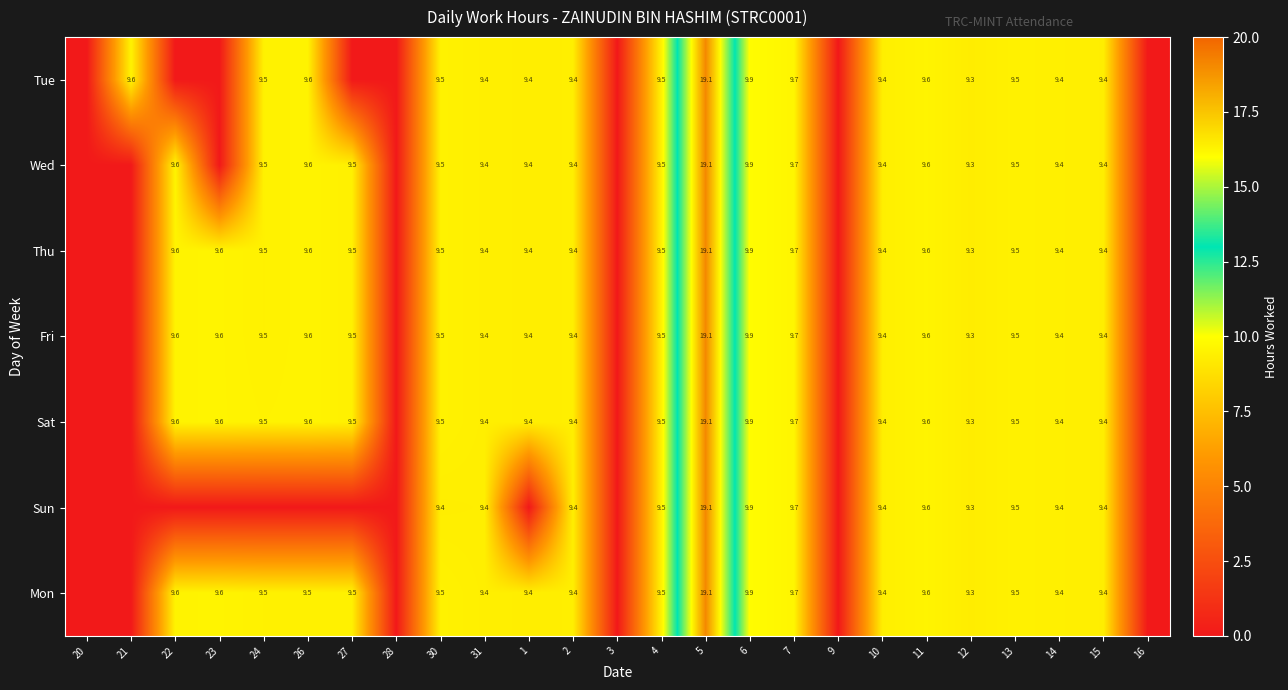

What is the total value across all series at 15?

65.8